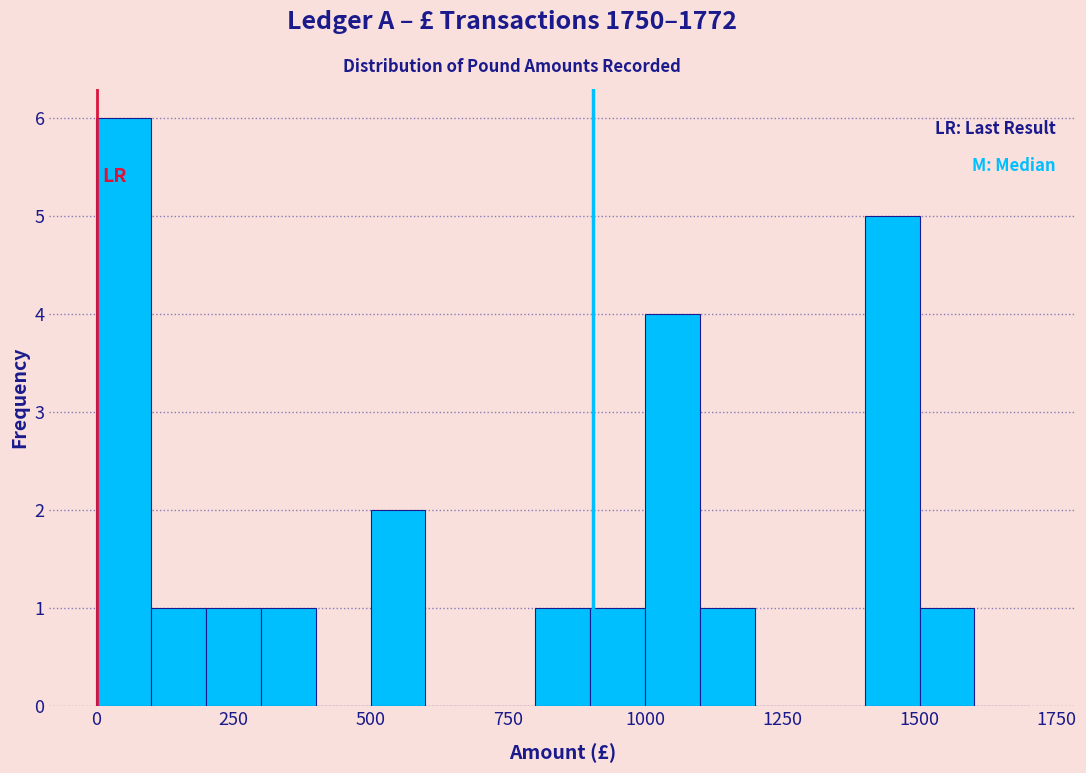

Around what value on the x-axis is the tallest bar? Give the approximate position of its centre, as read against the axis.

50